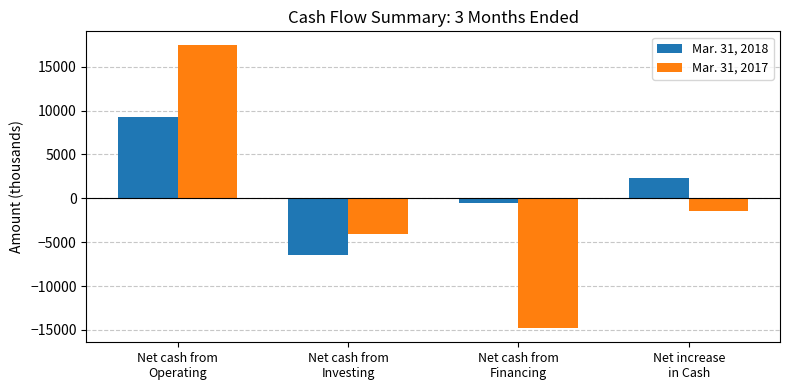

What is the value of the Mar. 31, 2018 bar at the 3rd from the left?

-563